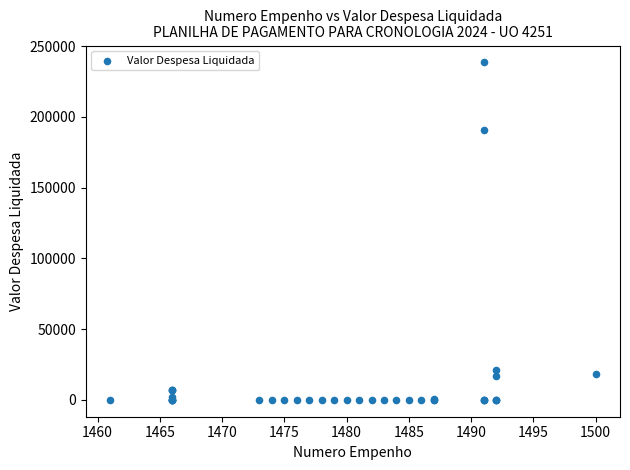

What Y value in the scatter plot is closest to 119226?

190762.9